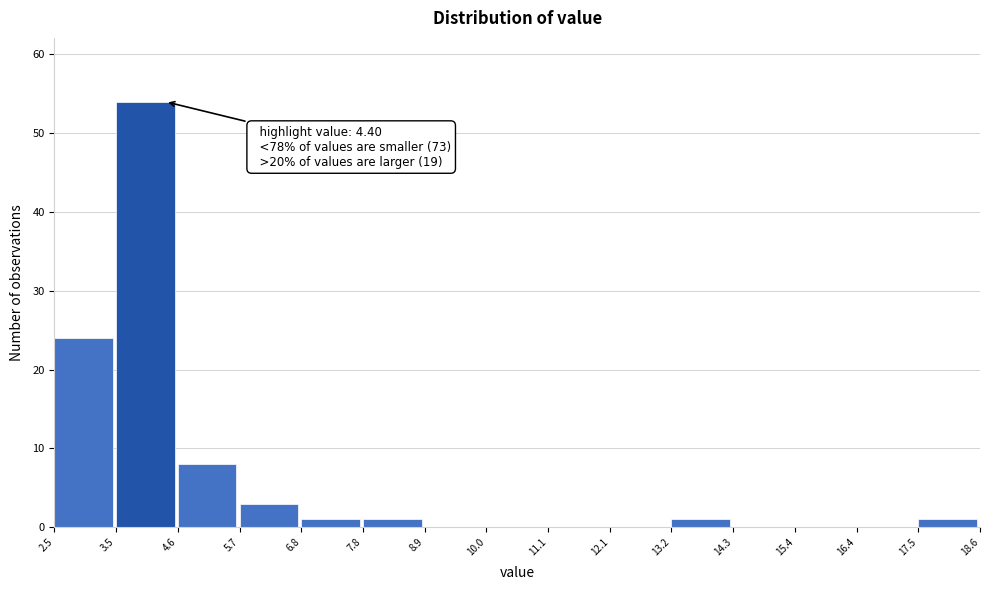

Which range on the x-axis has the tallest bar?

3.5 to 4.6